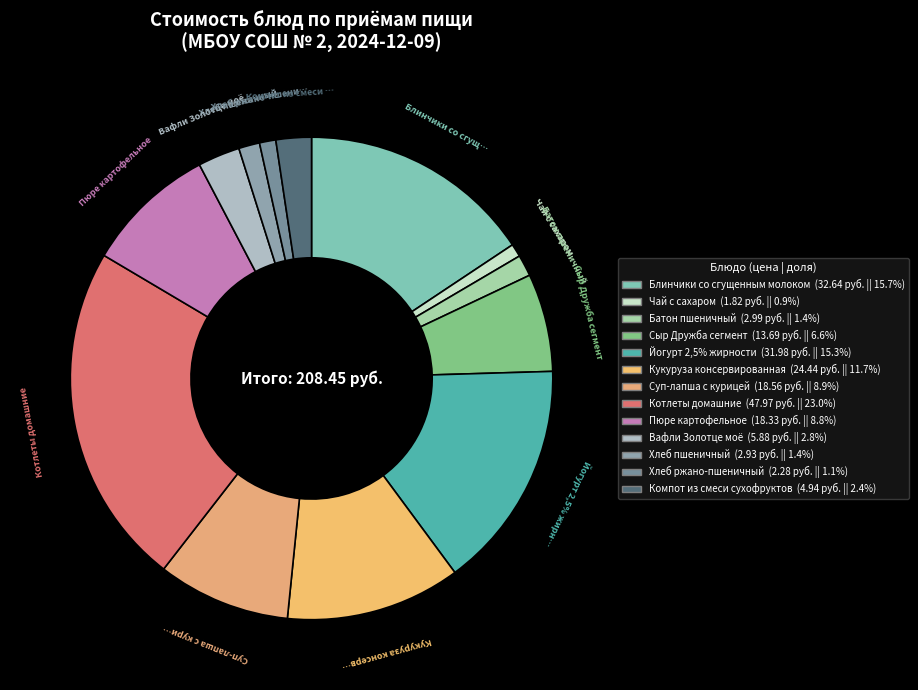

True or false: Сыр Дружба сегмент accounts for 16% of the total.

False